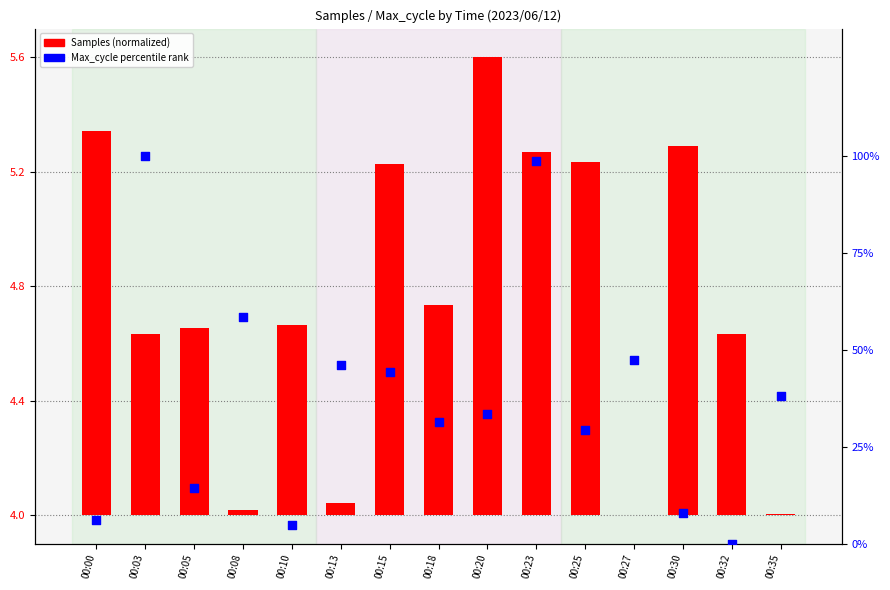

What is the ratio of the value at 00:27 to the value at 00:13?

1.0